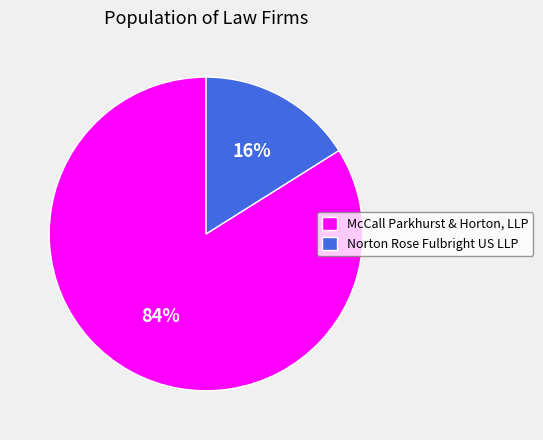

Which slice is the smallest?

Norton Rose Fulbright US LLP